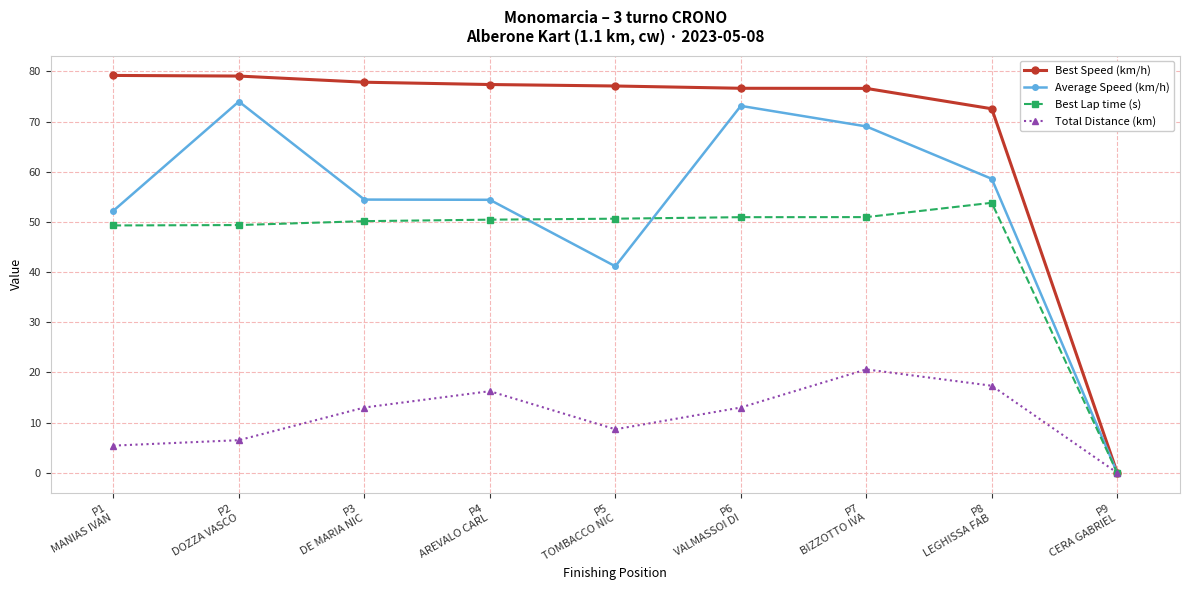

Which series has the largest total across all categories?

Best Speed (km/h)